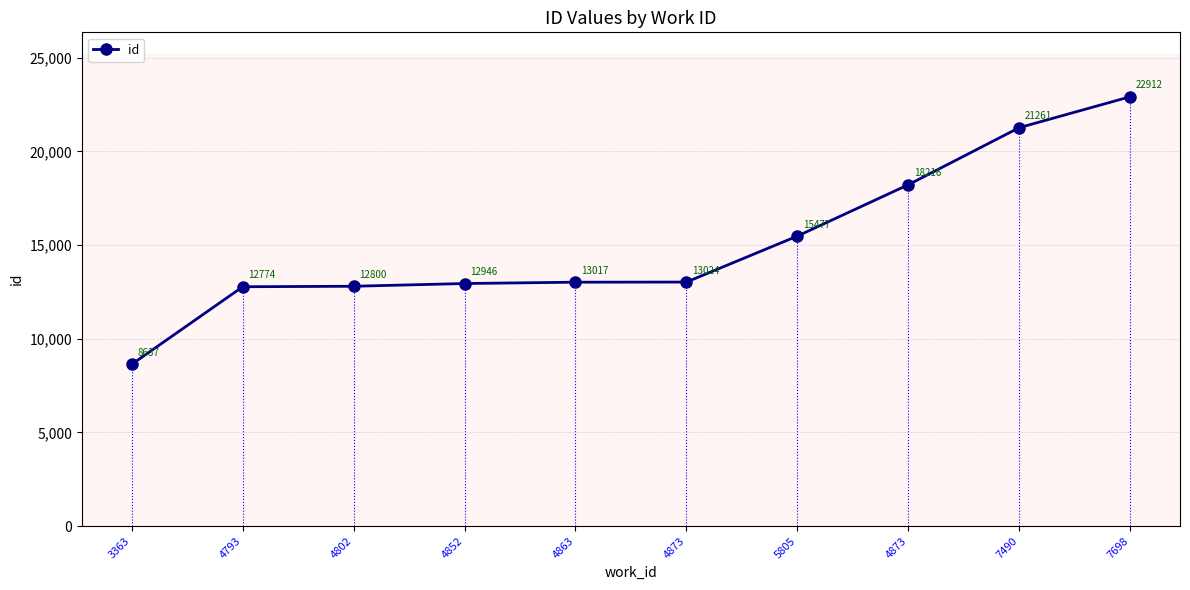

Is this an area chart (filled region under the line)?

No